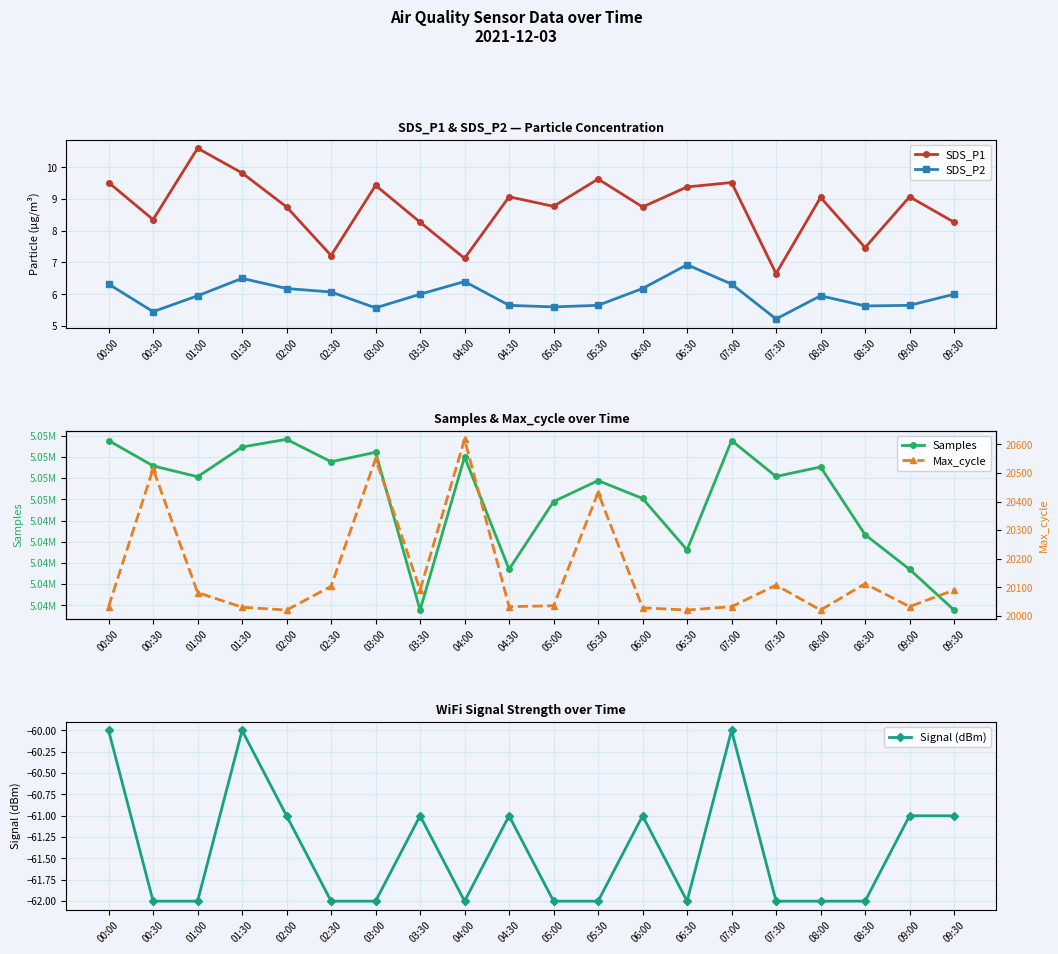

What is the sum of all SDS_P2 values?

119.2